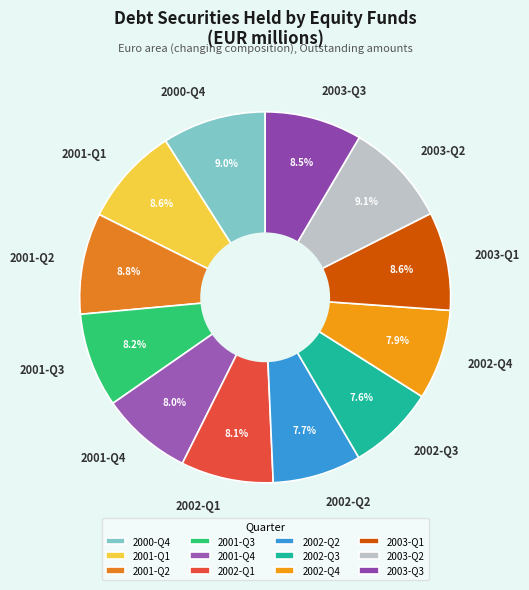

To the nearest percent, what is the average slice percentage?

8%